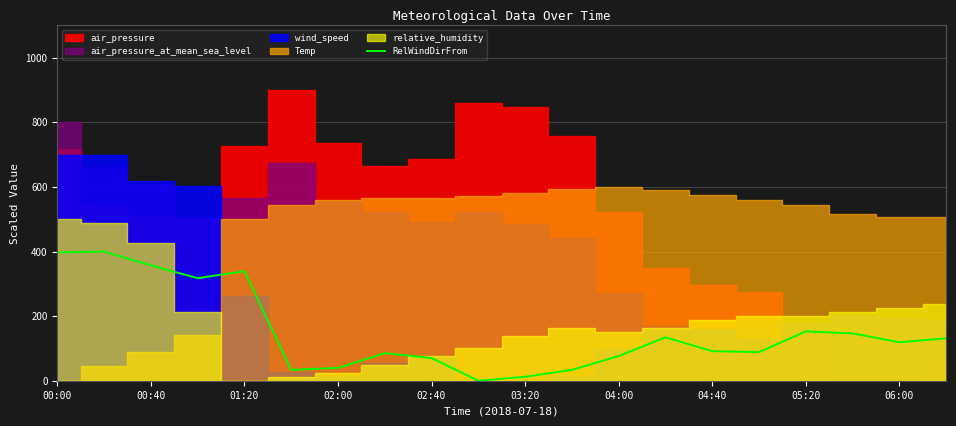

What is the average value?

151.3